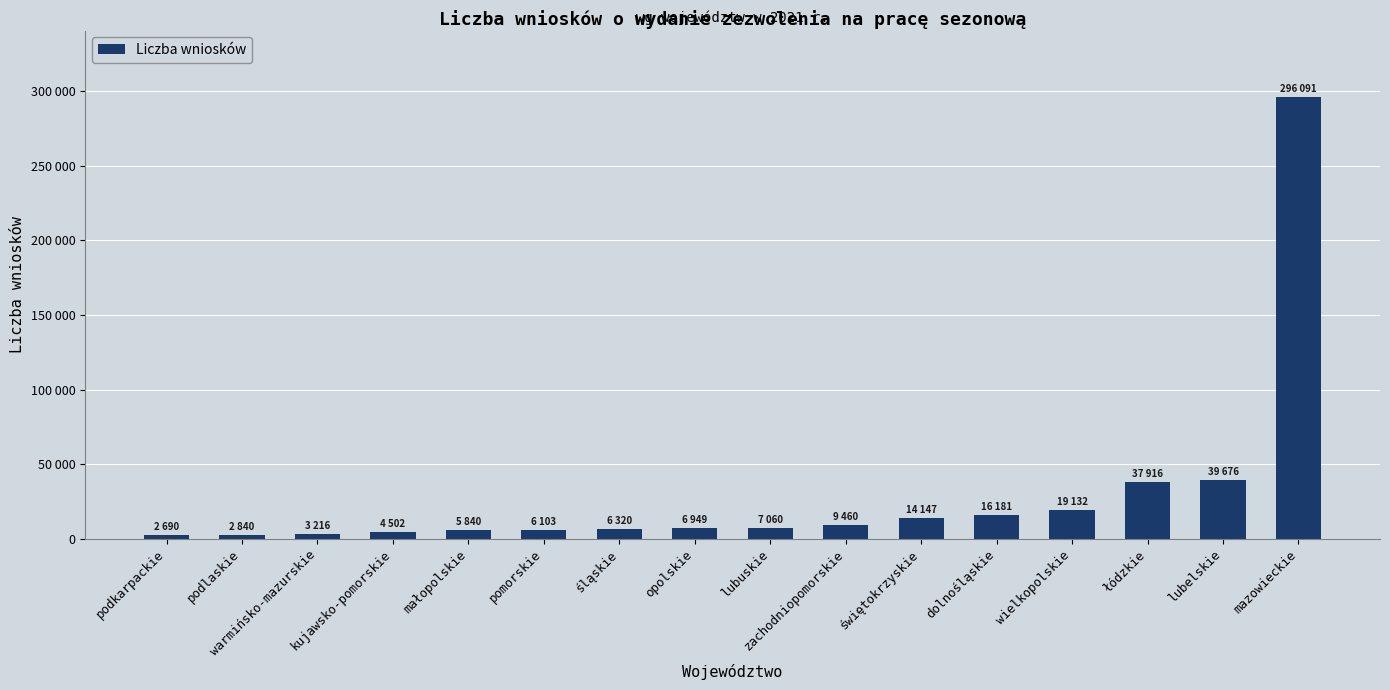

What is the label of the 2nd bar from the right?

lubelskie